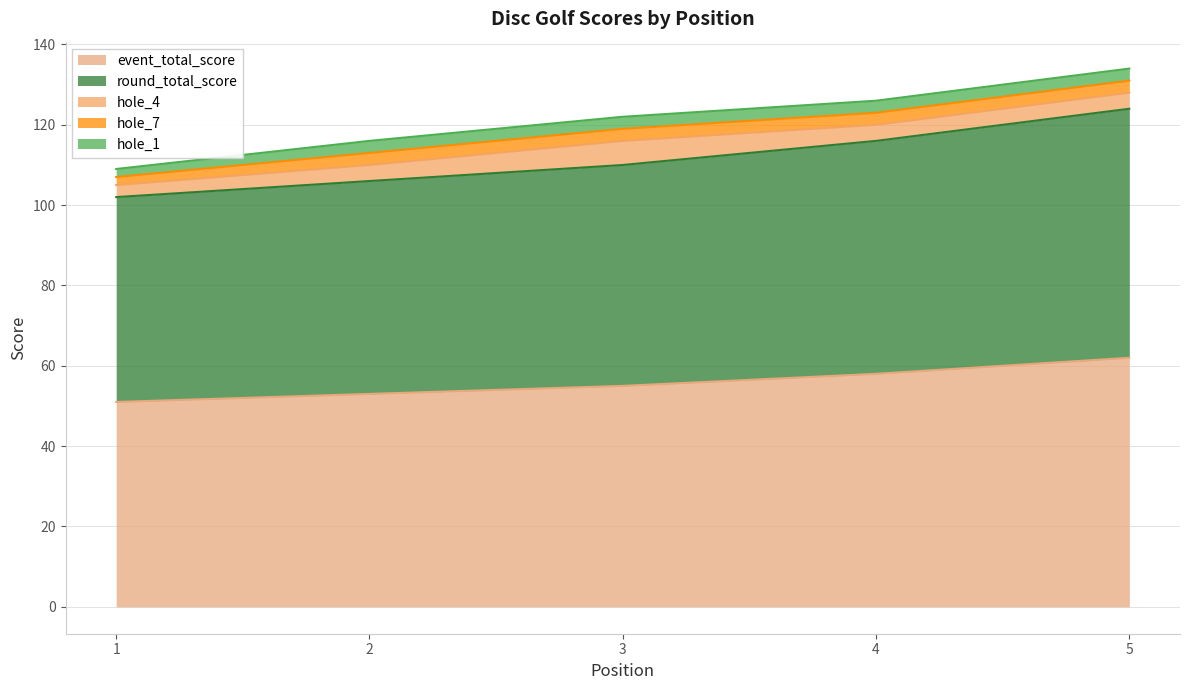

At how many categories does at least one series exceed 46?

5